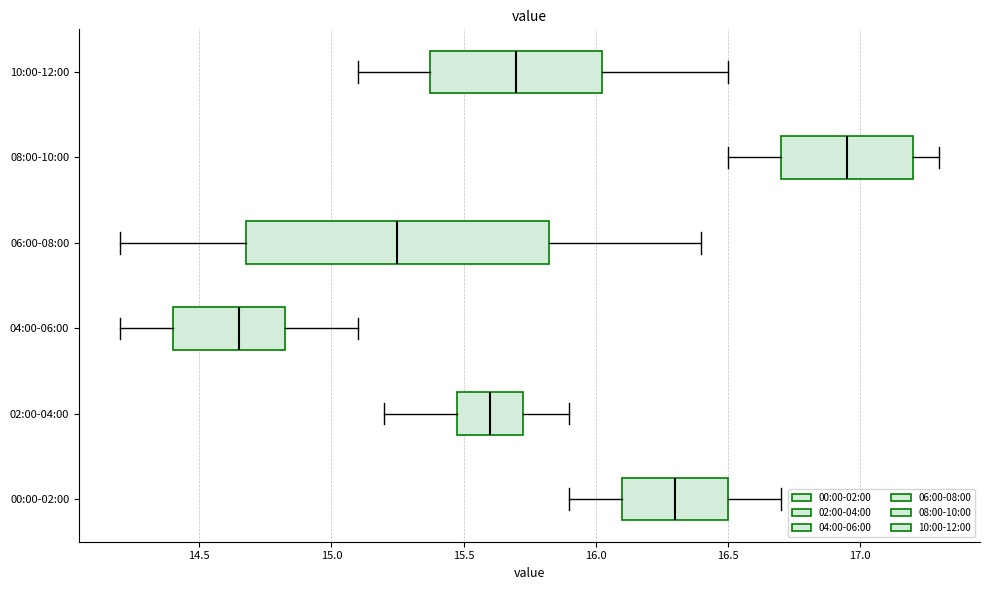

Reading bottom to top, transcribe this box plot: for each box, give where its median line is, the range the box spans, and where its two whiskers end, as read against the x-axis. The values are not printed on the chart, so give them approximately, as read against the axis.

00:00-02:00: median 16.30, box 16.10 to 16.50, whiskers 15.90 to 16.70
02:00-04:00: median 15.60, box 15.50 to 15.75, whiskers 15.20 to 15.90
04:00-06:00: median 14.65, box 14.40 to 14.85, whiskers 14.20 to 15.10
06:00-08:00: median 15.25, box 14.70 to 15.85, whiskers 14.20 to 16.40
08:00-10:00: median 16.95, box 16.70 to 17.20, whiskers 16.50 to 17.30
10:00-12:00: median 15.70, box 15.40 to 16.05, whiskers 15.10 to 16.50